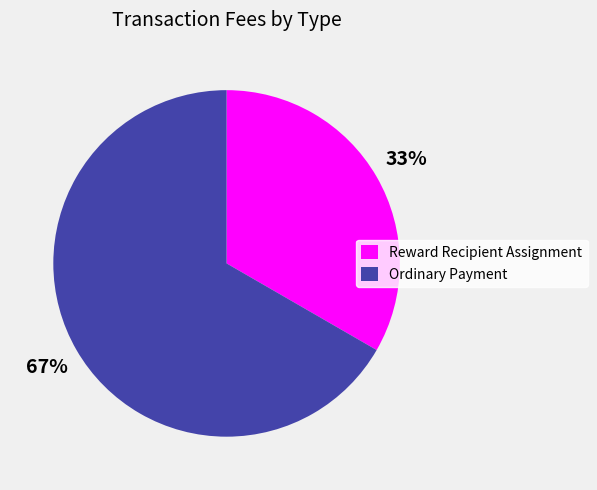

To the nearest percent, what is the average slice percentage?

50%